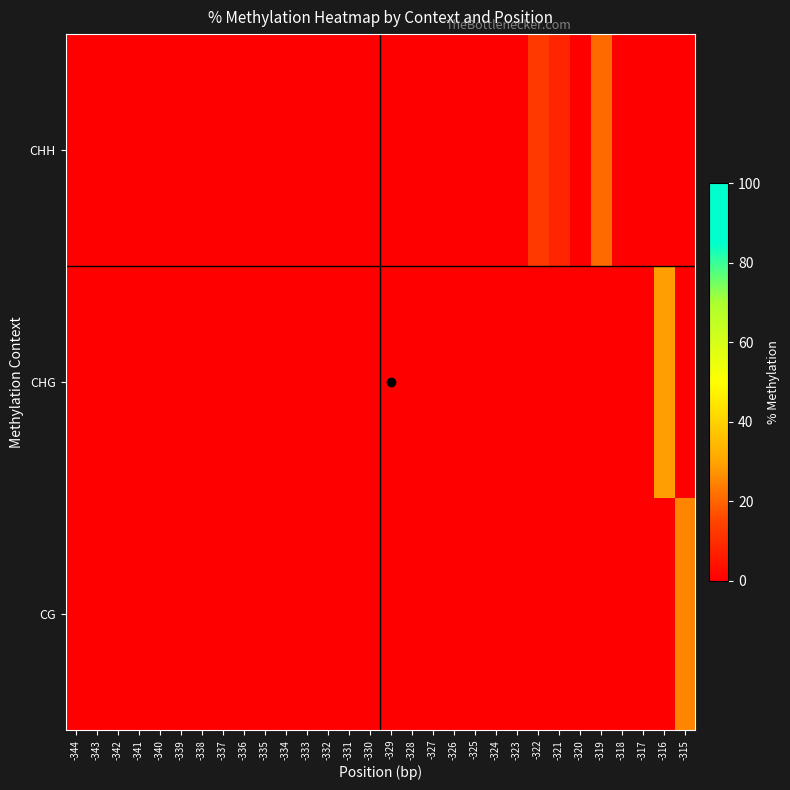

At how many categories does at least one series exceed 14?

3